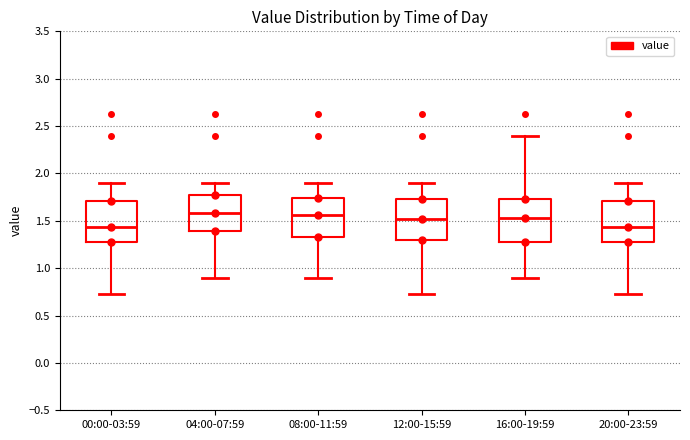

Where does the median line of the box for 20:00-23:59 sit on the y-axis? The values are not printed on the chart, so give them approximately, as read against the axis.

1.45